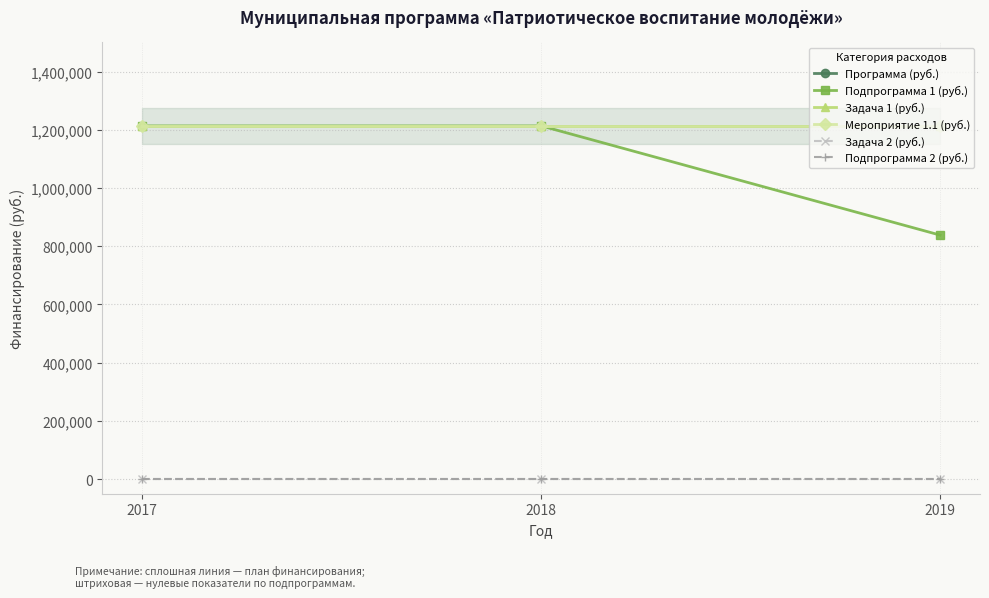

List the series in order of their peak value, lowest first.

Задача 2 (руб.), Подпрограмма 2 (руб.), Программа (руб.), Подпрограмма 1 (руб.), Задача 1 (руб.), Мероприятие 1.1 (руб.)